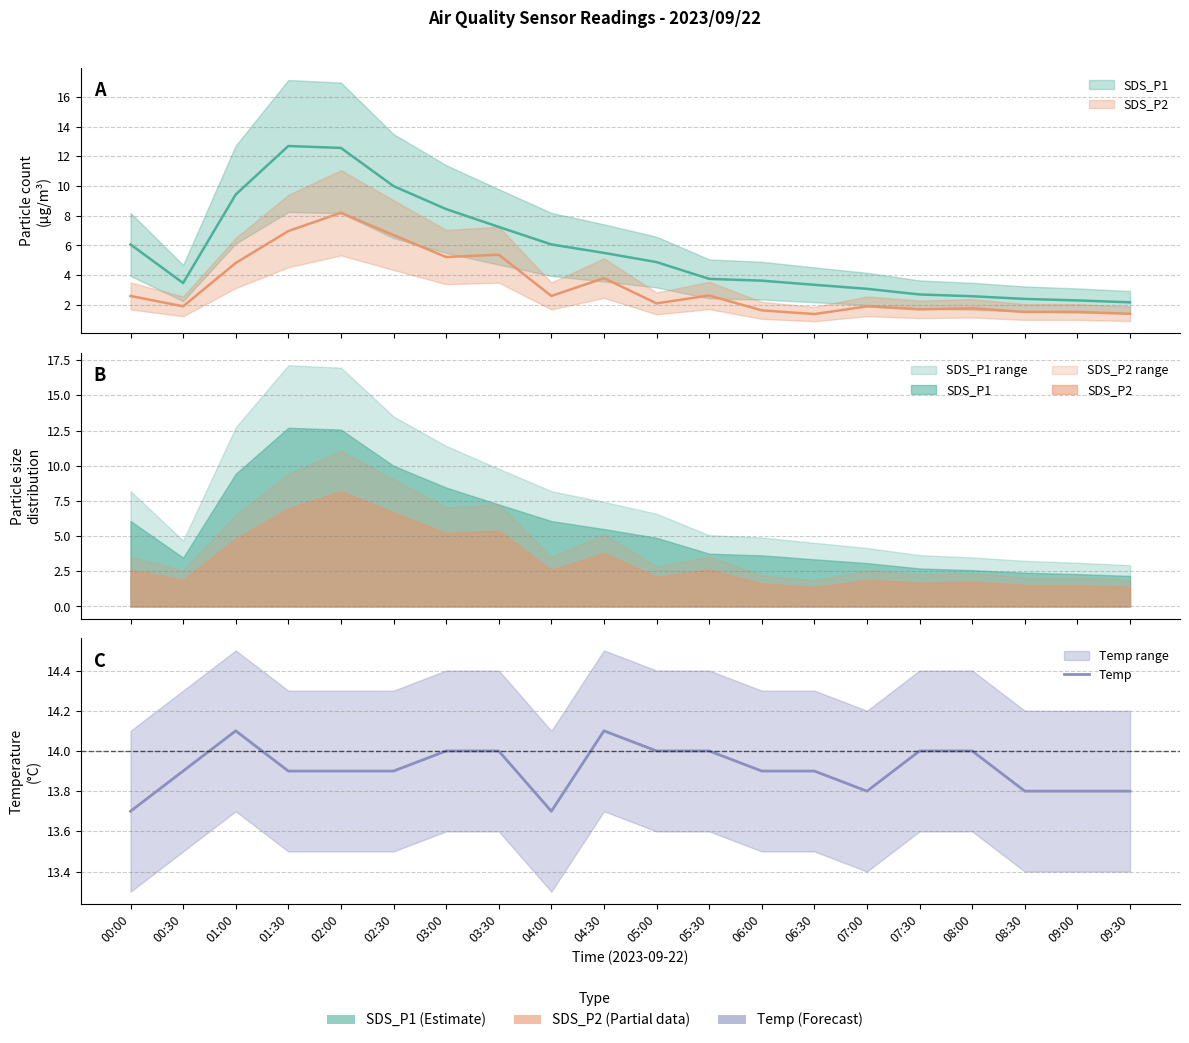

List the labels in order of value, smallest first.

00:00, 04:00, 07:00, 08:30, 09:00, 09:30, 00:30, 01:30, 02:00, 02:30, 06:00, 06:30, 03:00, 03:30, 05:00, 05:30, 07:30, 08:00, 01:00, 04:30